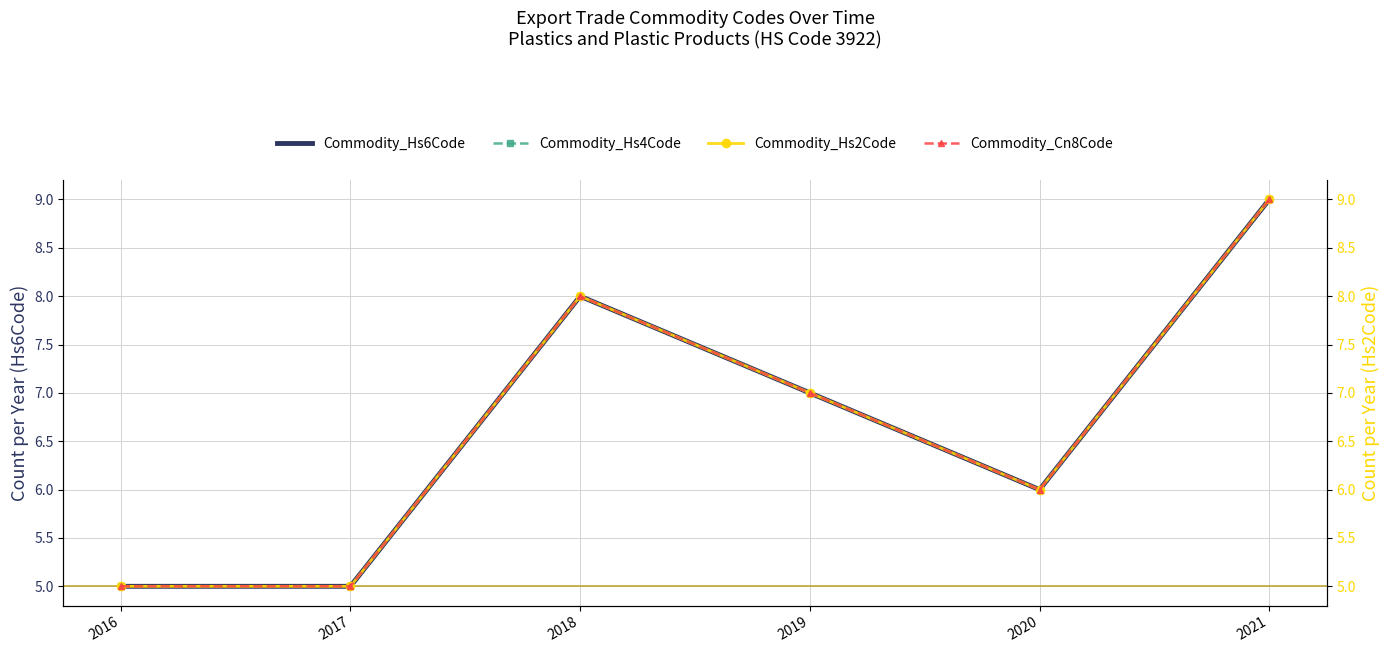

Is this an area chart (filled region under the line)?

No